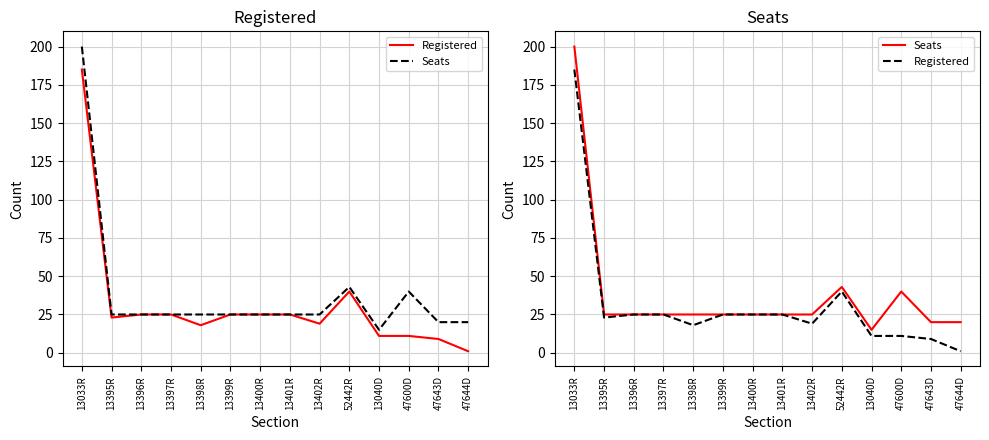

Between 13398R and 13402R, which series saw the biggest shift?

Registered